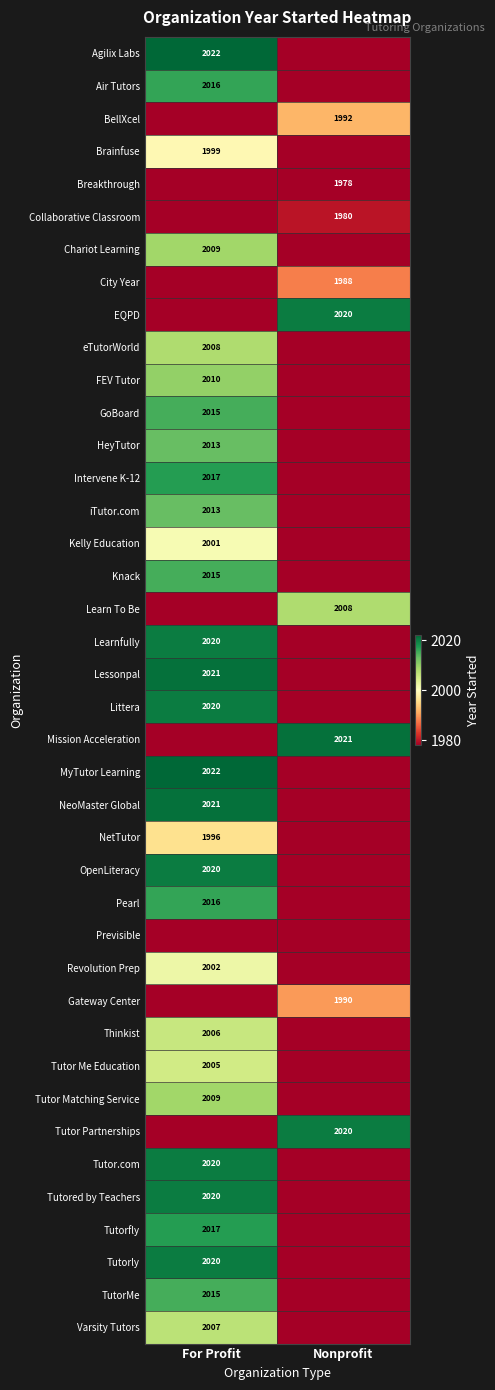

The Breakthrough series shows 3334 at Nonprofit. True or false?

False